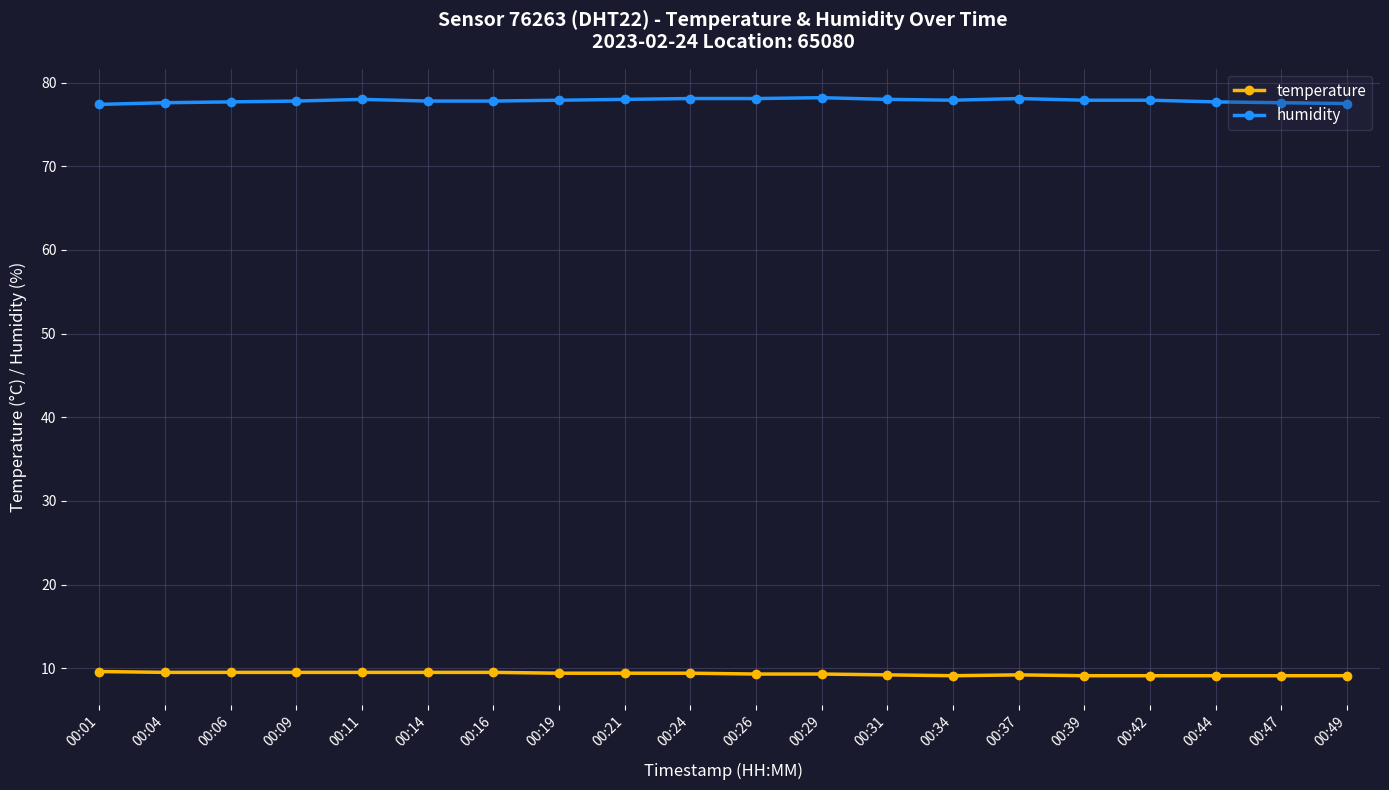

What is the value of the temperature point at the 8th from the left?

9.4